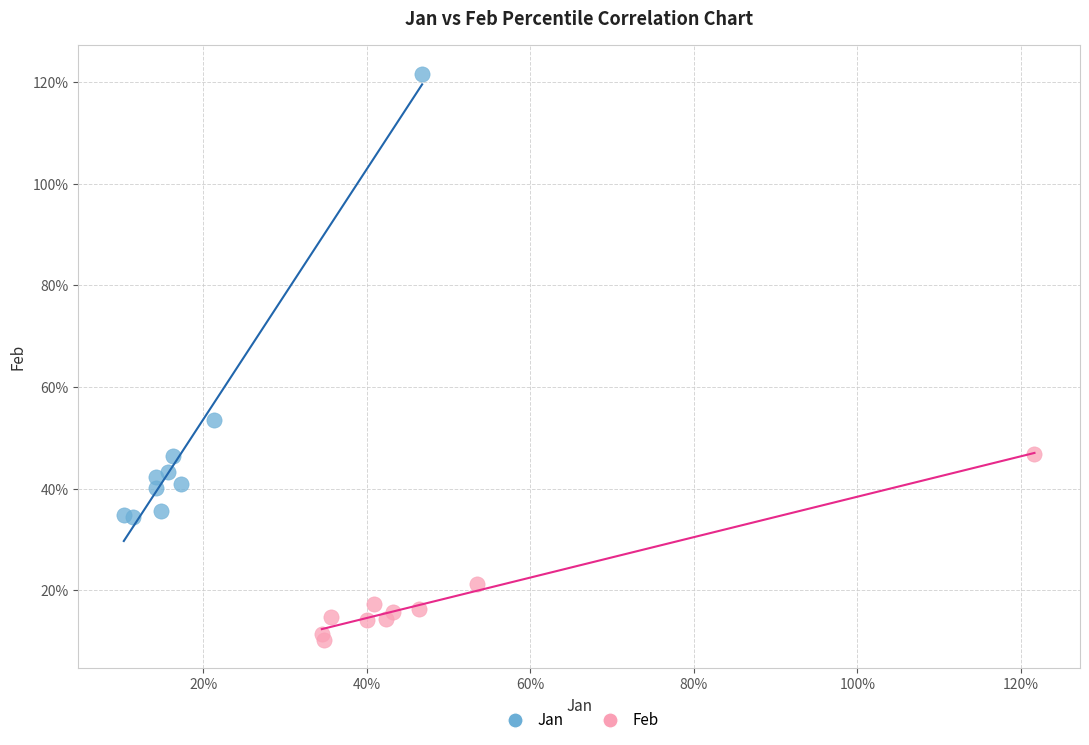

Which series reaches the minimum Y coordinate?

Feb